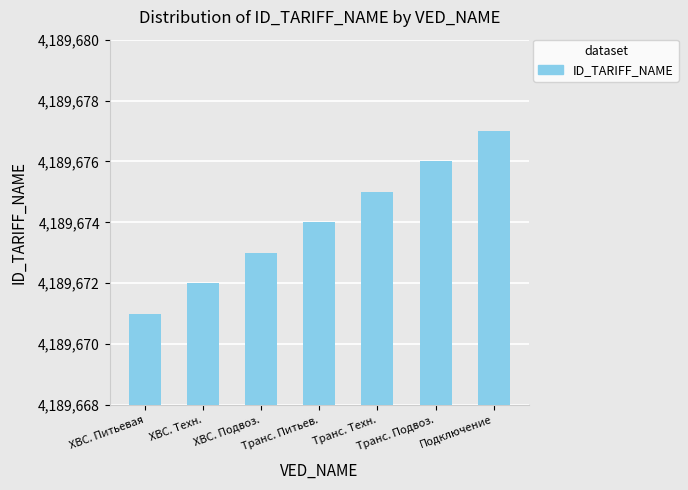

What position from the right is Транс. Питьев.?

4